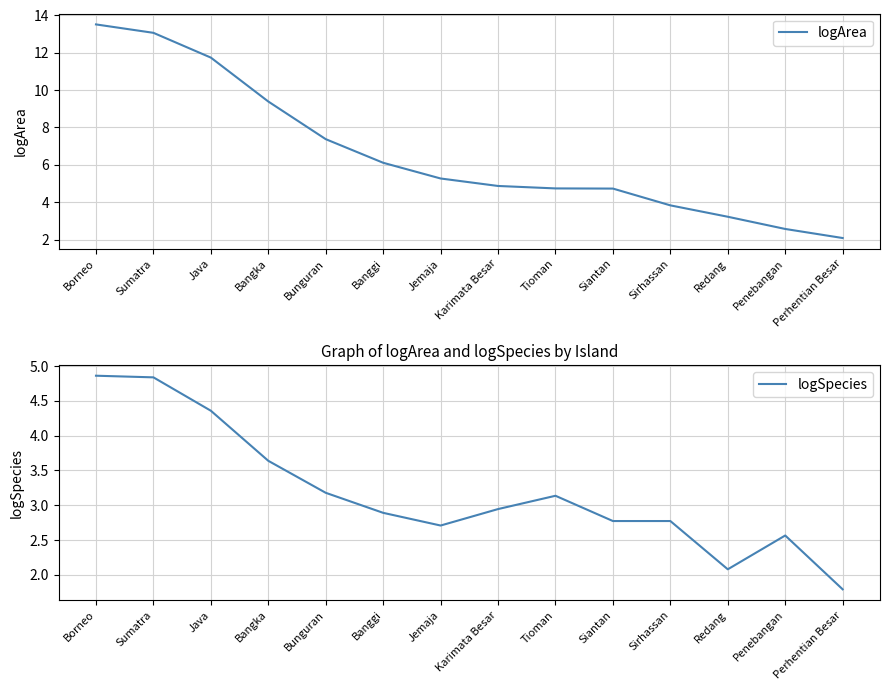

Is this an area chart (filled region under the line)?

No